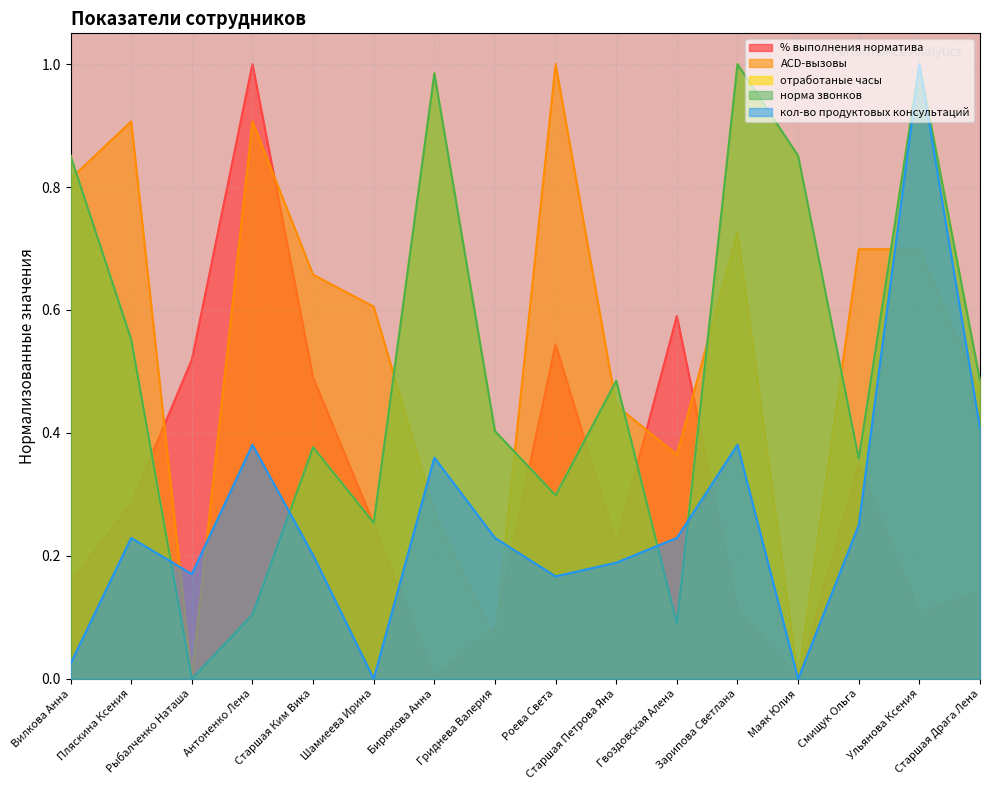

The value of % выполнения норматива at Рыбалченко Наташа is 0.4. True or false?

False